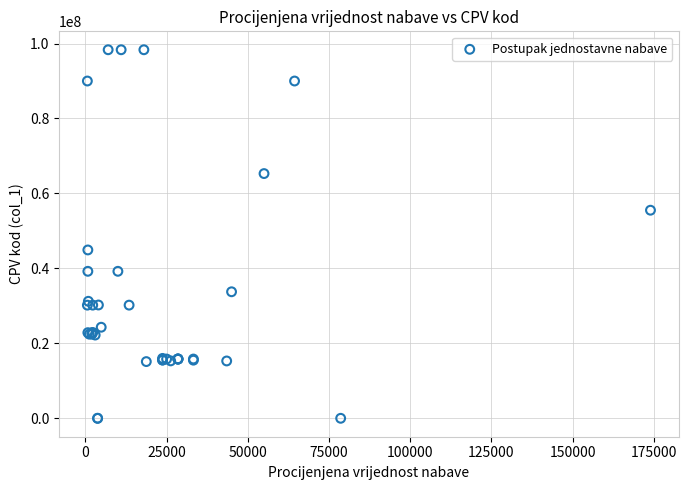

What Y value in the scatter plot is closest to 49170500?

44922100